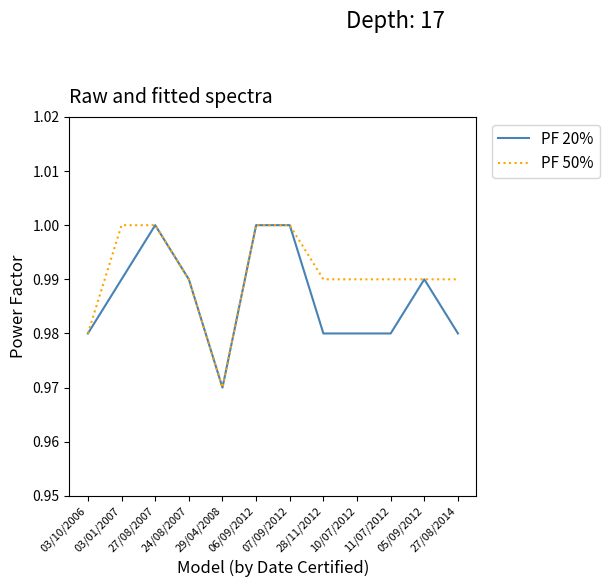

List the series in order of their overall mean, lowest first.

PF 20%, PF 50%